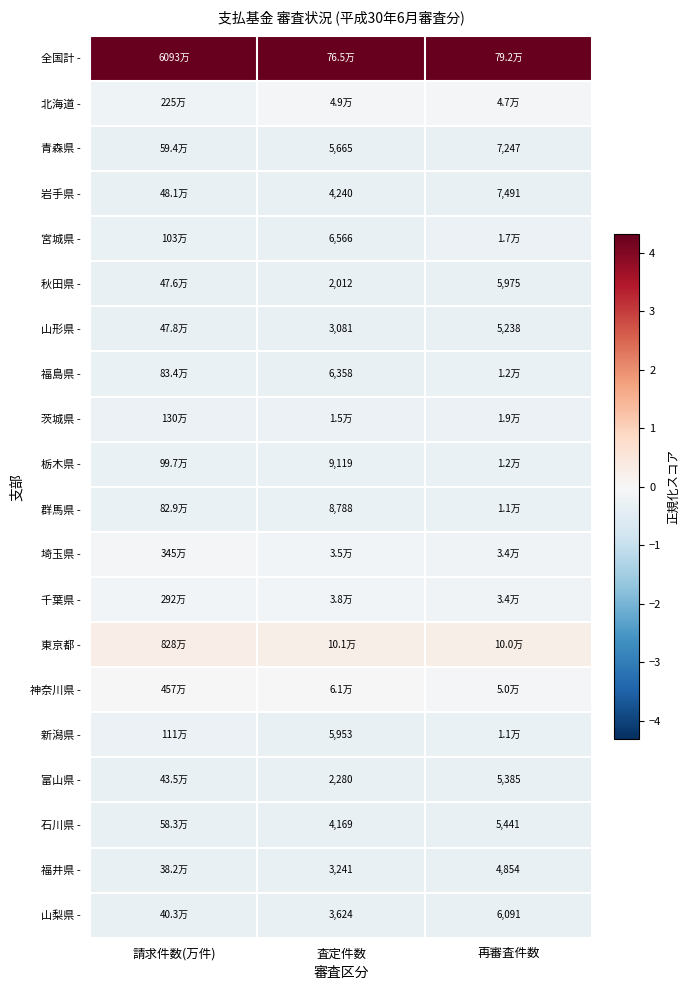

At which category does the chart reach its minimum across all series?

査定件数